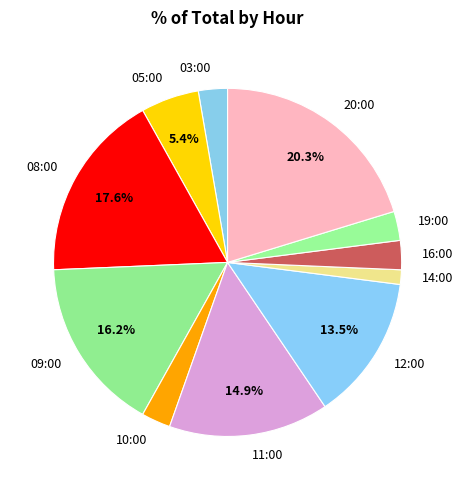

Does any single category account for the majority?

No